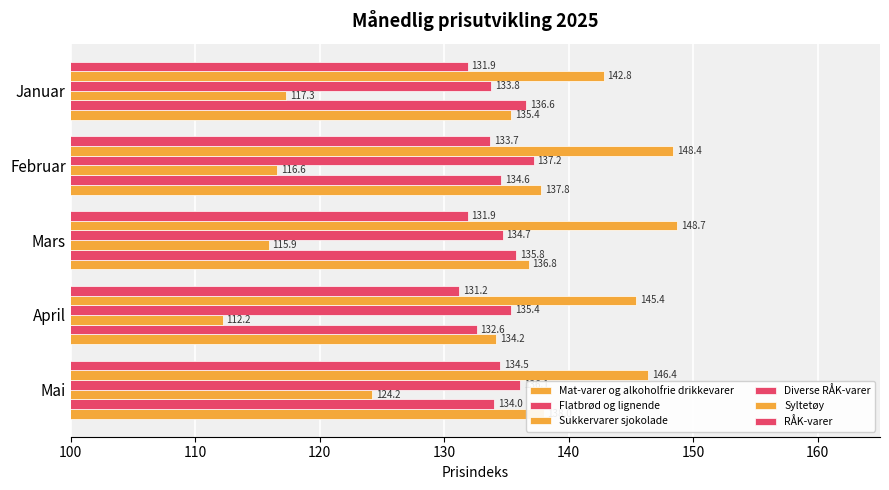

Which series has the largest range (max minus min)?

Sukkervarer sjokolade